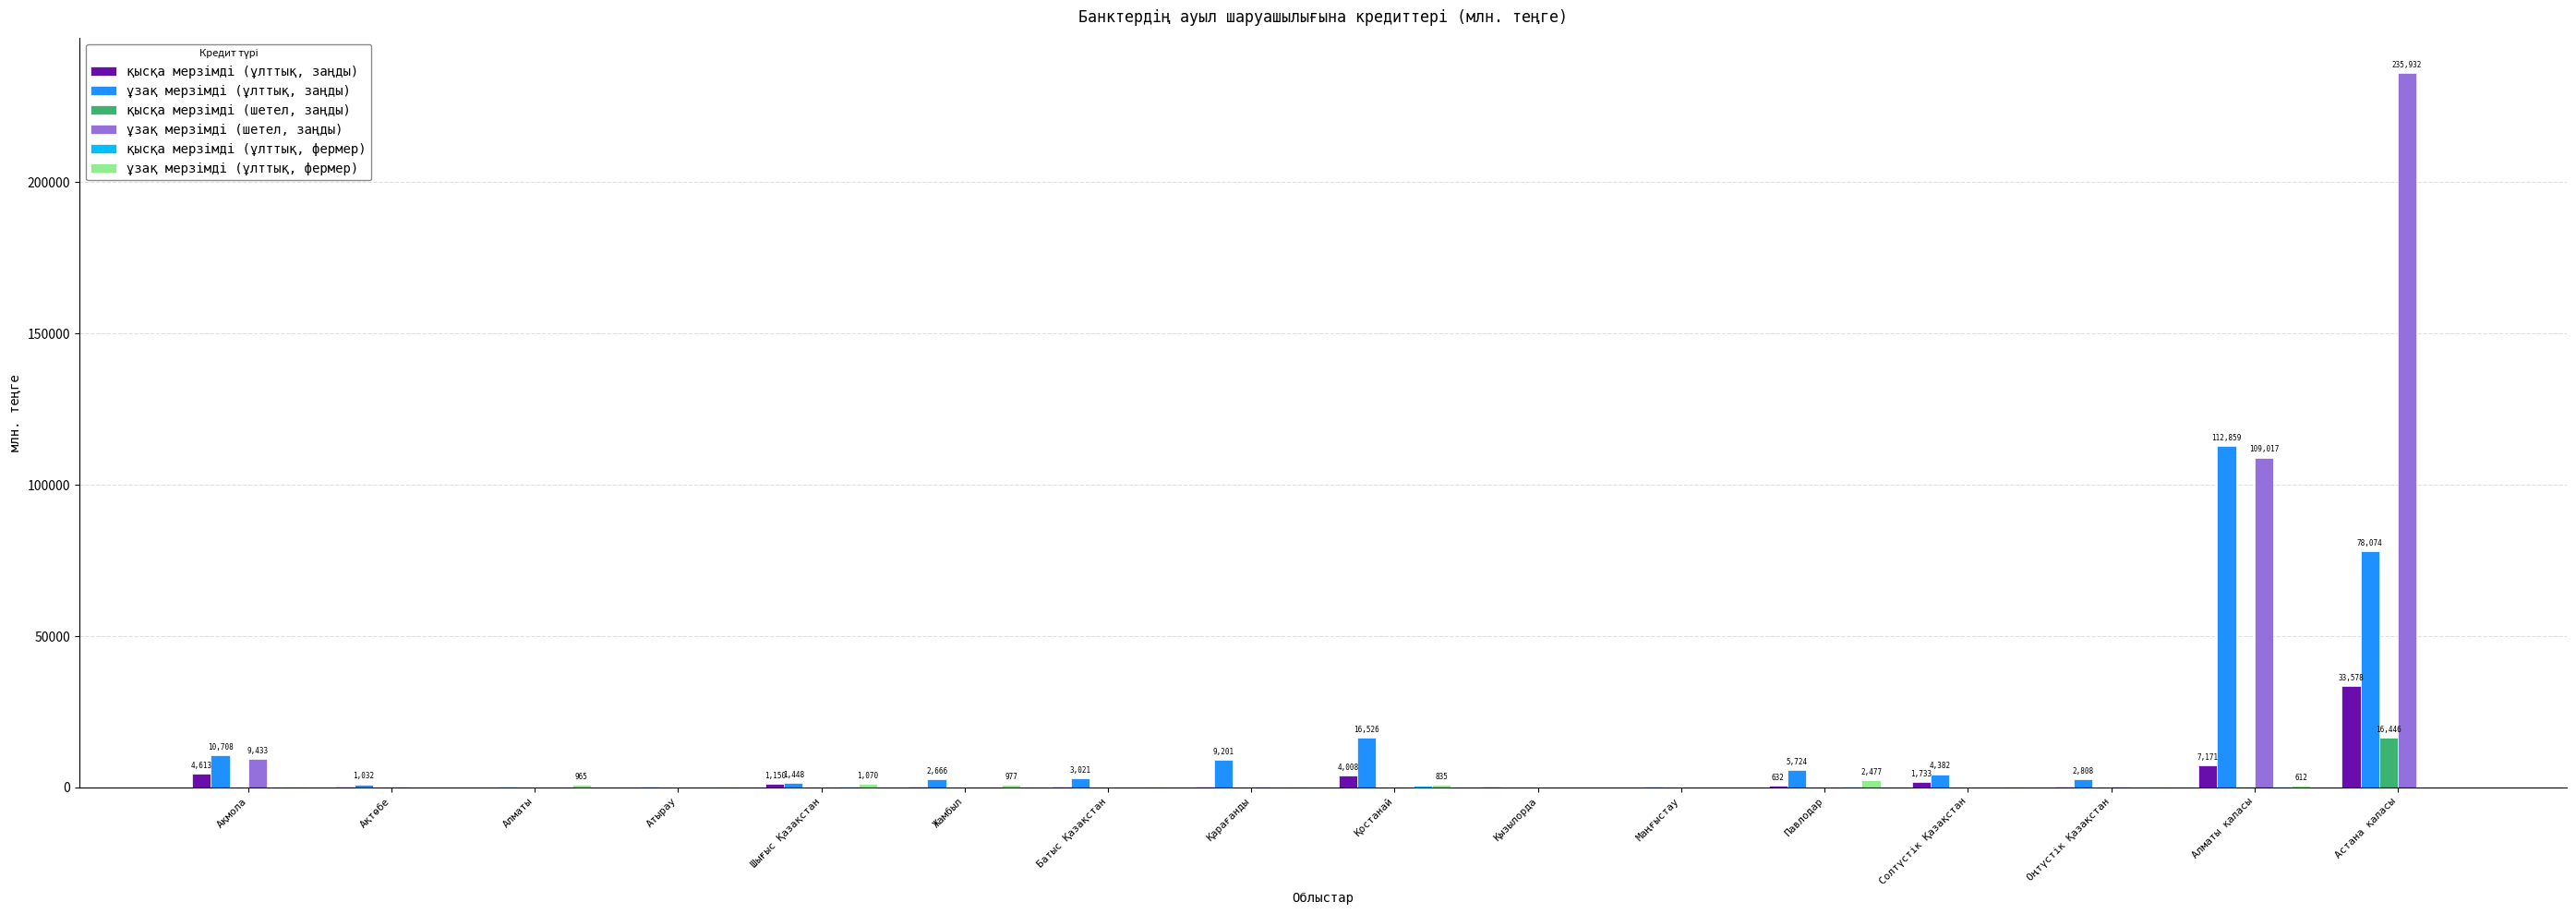

At which category is the sum across all series the highest?

Астана қаласы